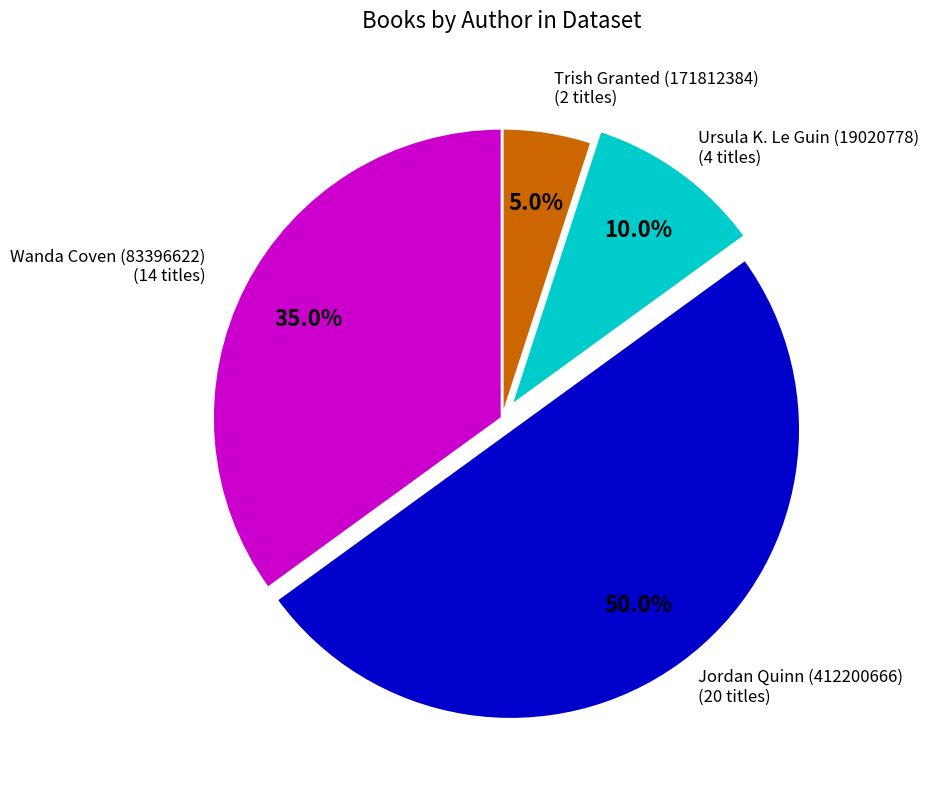

How many segments does this pie chart have?

4